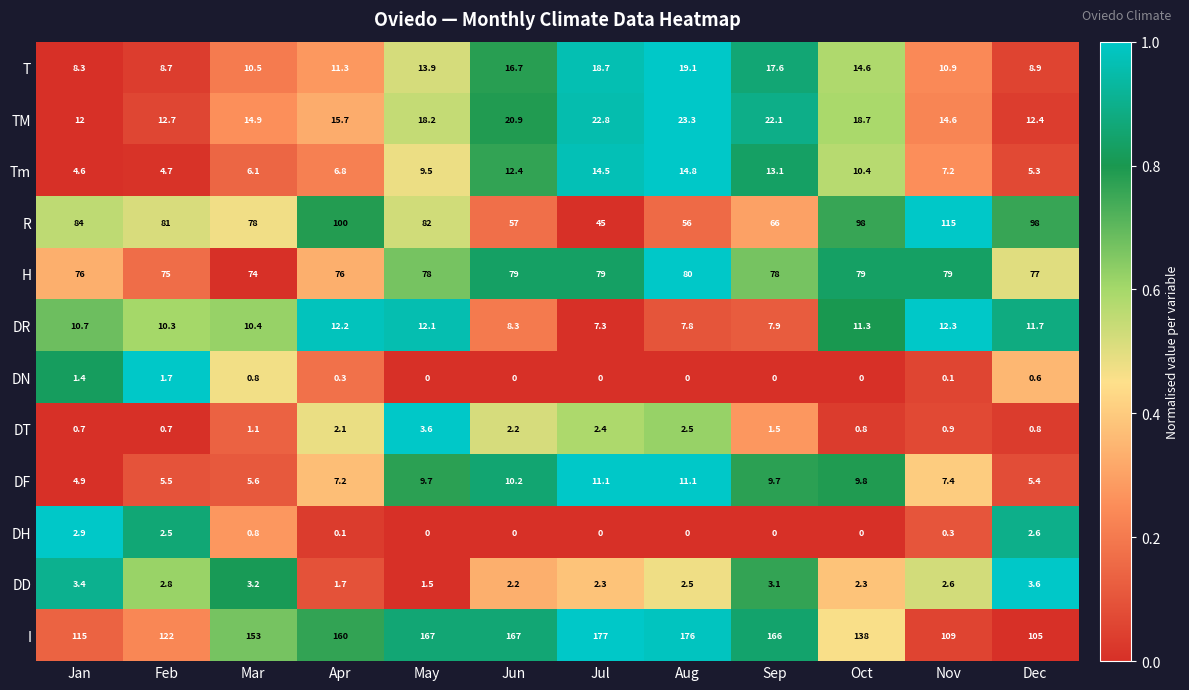

The value of I at Mar is 153.0. True or false?

True